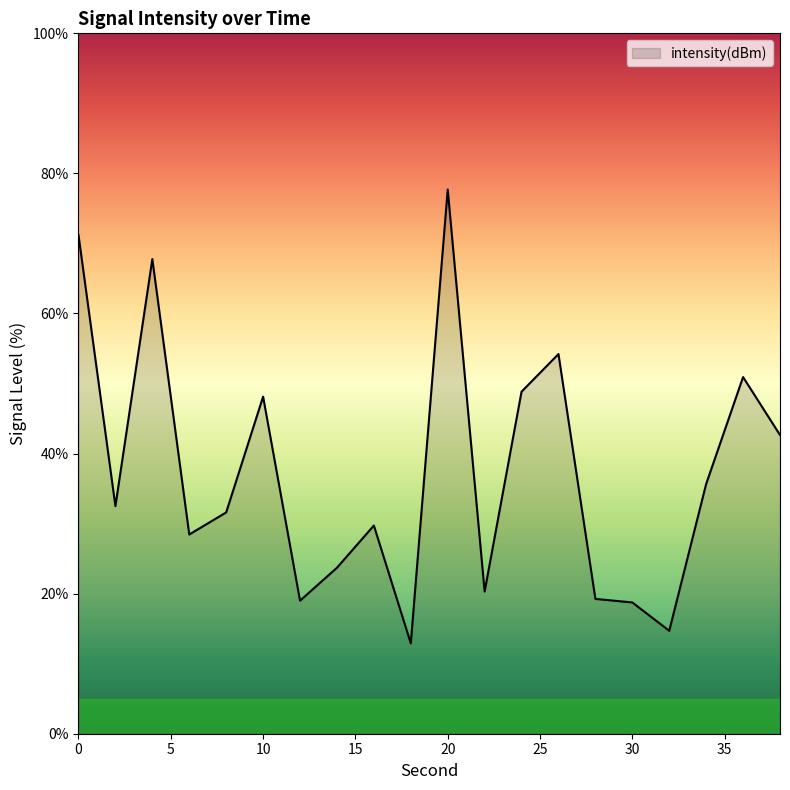

How many series are shown in this chart?

1